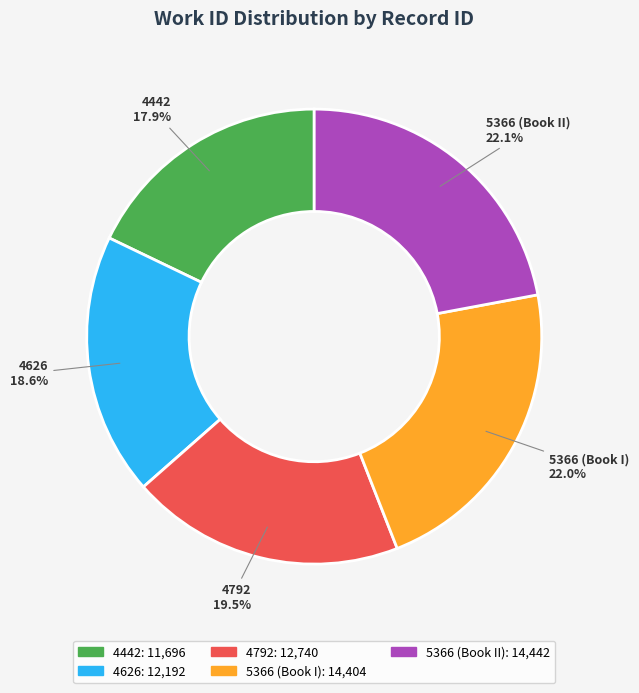

What percentage is the 5366 (Book I) slice, to the nearest percent?

22%